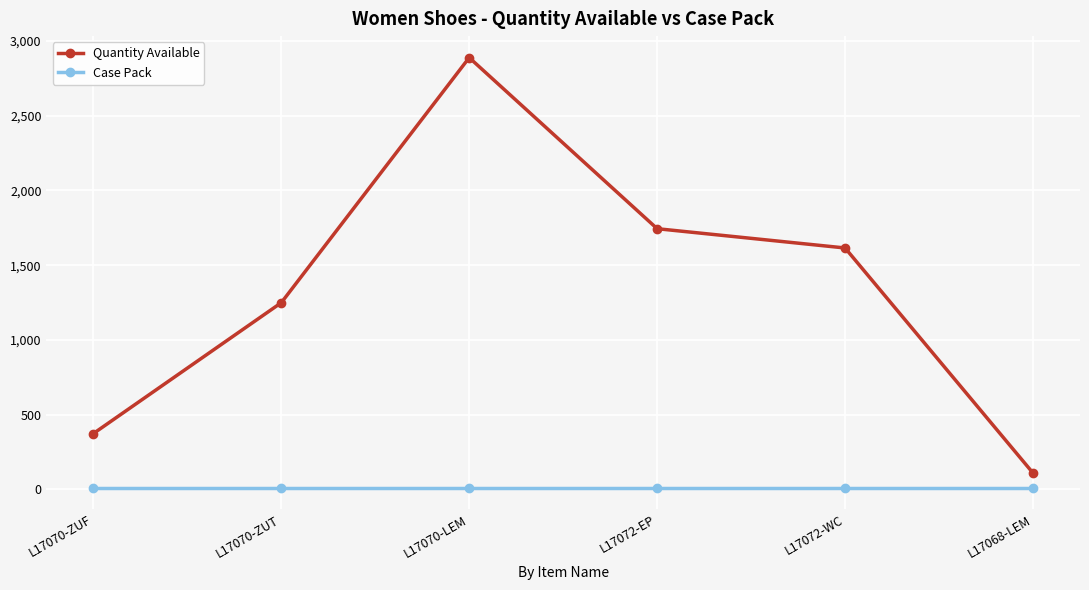

Which series has the largest range (max minus min)?

Quantity Available